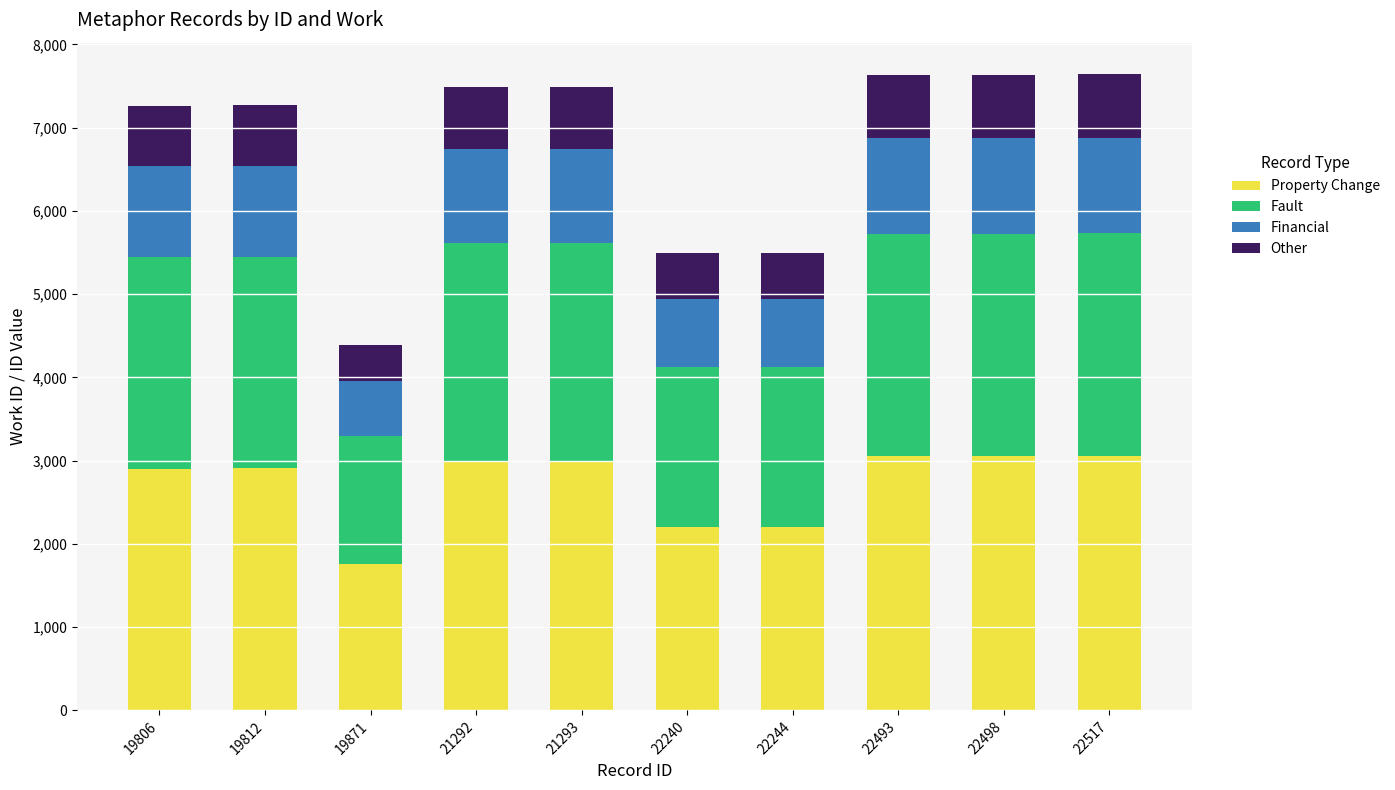

How many data points in Property Change are less than 2997?

5